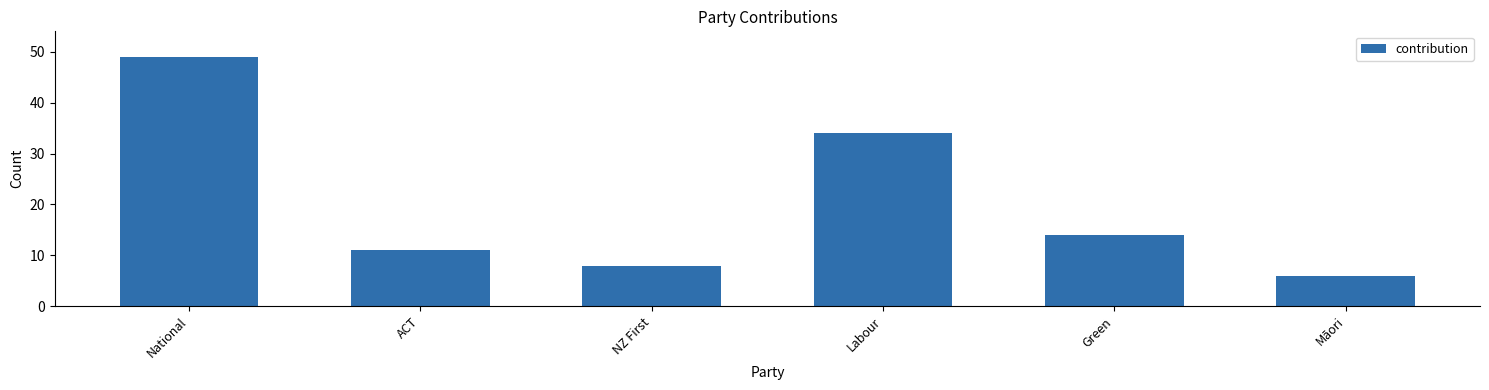

How many values are below 14?

3